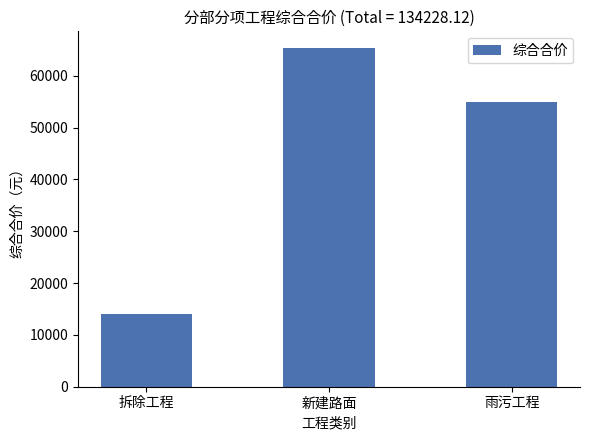

What is the approximate value at 新建路面?

65302.7